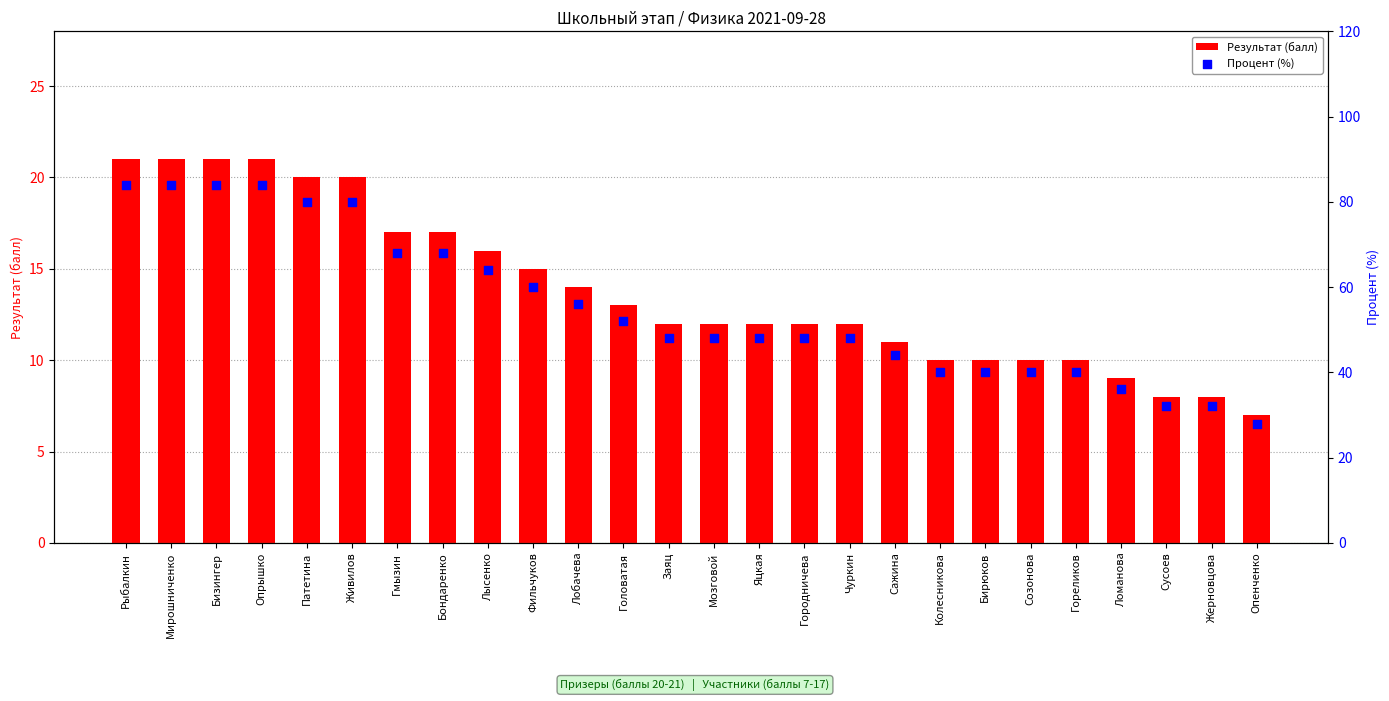

At how many categories does at least one series exceed 79?

6